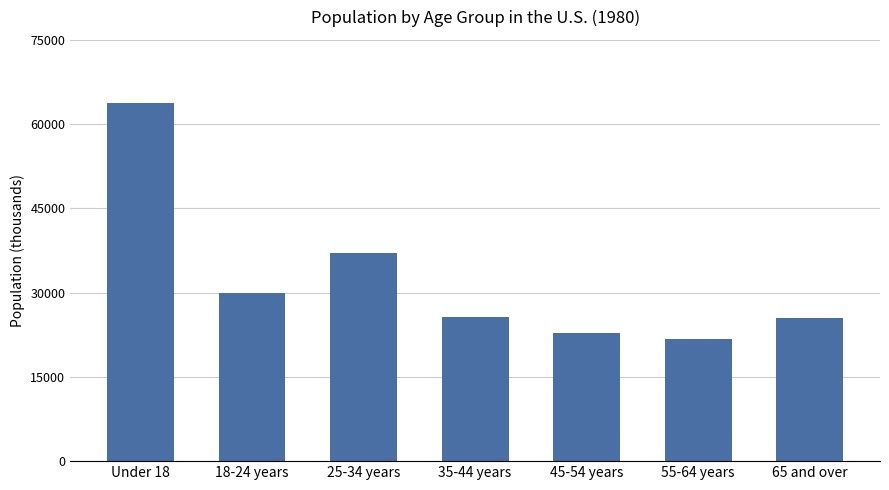

At which label does the data first exceed 25634?

Under 18